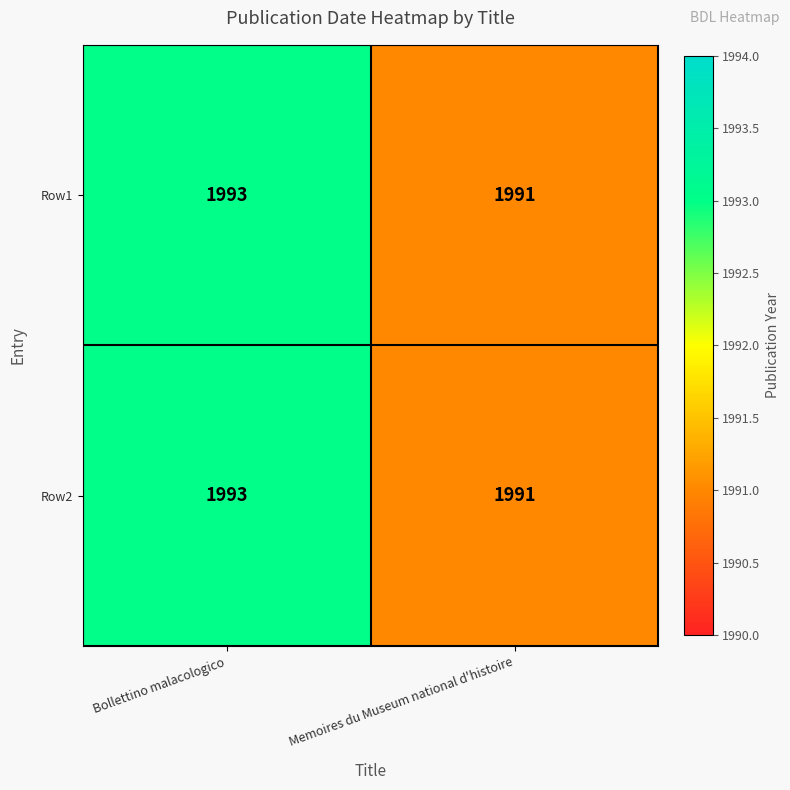

What is the average value of the Row2 series?

1992